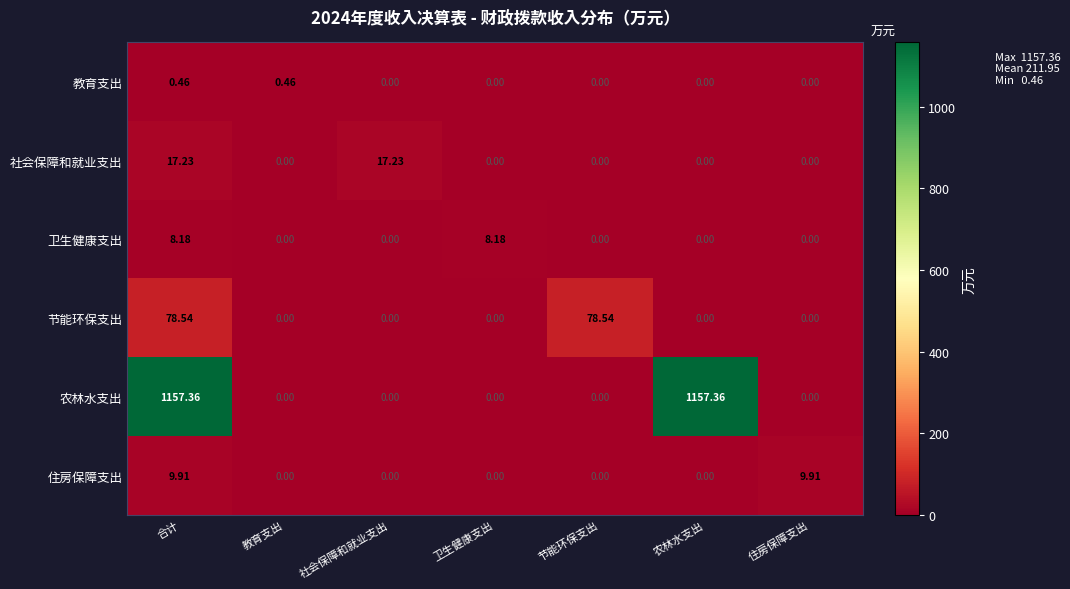

Which series changed the most between 教育支出 and 住房保障支出?

住房保障支出